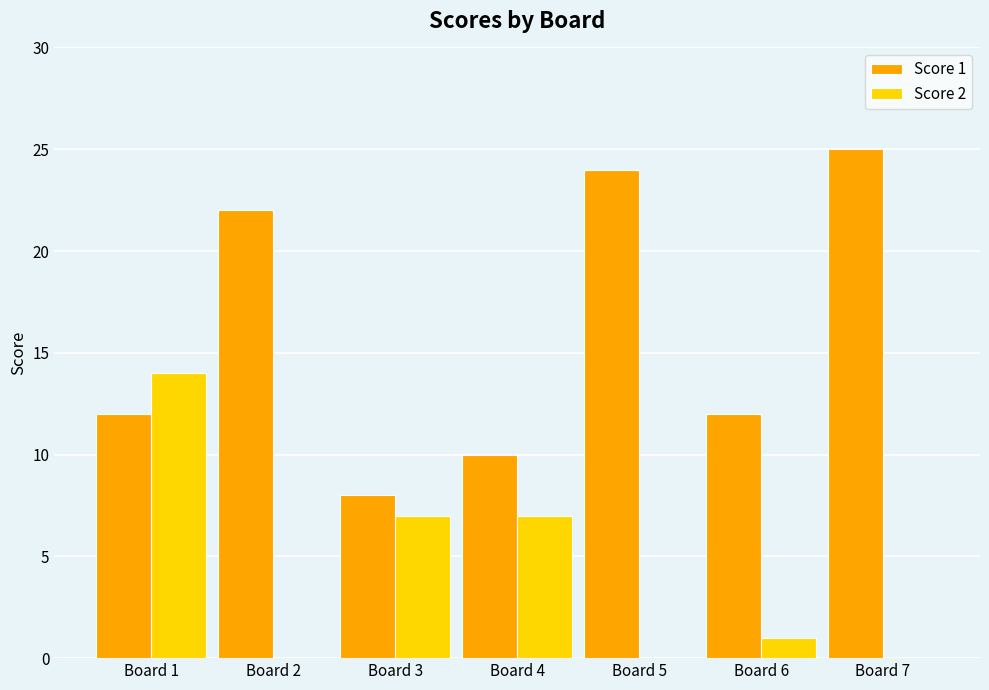

Is the value of Score 2 at Board 4 greater than the value of Score 1 at Board 3?

No